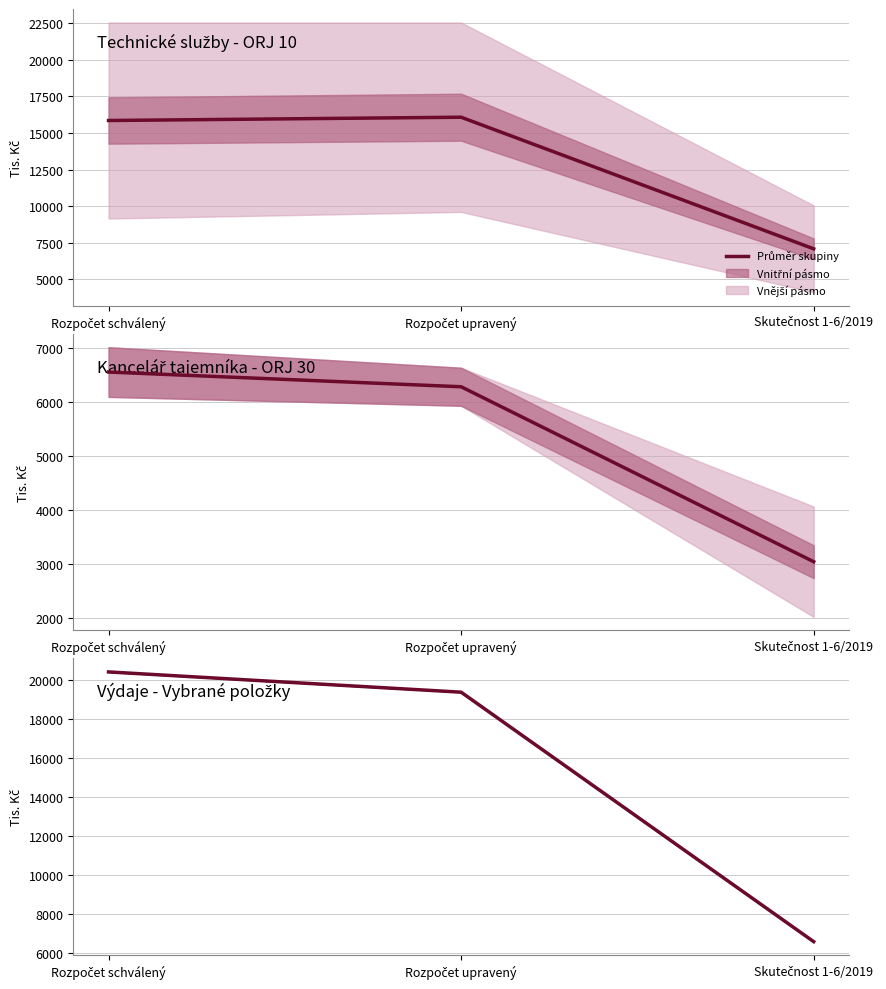

Where is Technické služby - ORJ 10 nearest to the value 11576?

Rozpočet schválený